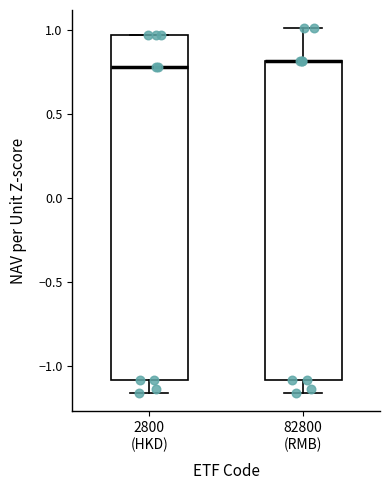

Reading left to right, transcribe this box plot: for each box, give where its median line is, the range the box spans, and where its two whiskers end, as read against the y-axis. The values are not printed on the chart, so give them approximately, as read against the axis.

2800 (HKD): median 0.80, box -1.10 to 0.95, whiskers -1.15 to 0.95
82800 (RMB): median 0.80 (drawn on the box's upper edge), box -1.10 to 0.80, whiskers -1.15 to 1.00